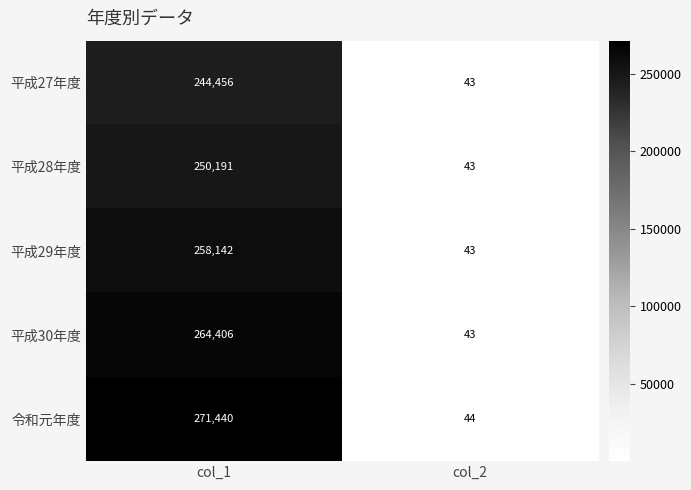

The value of 平成29年度 at col_2 is 43. True or false?

True